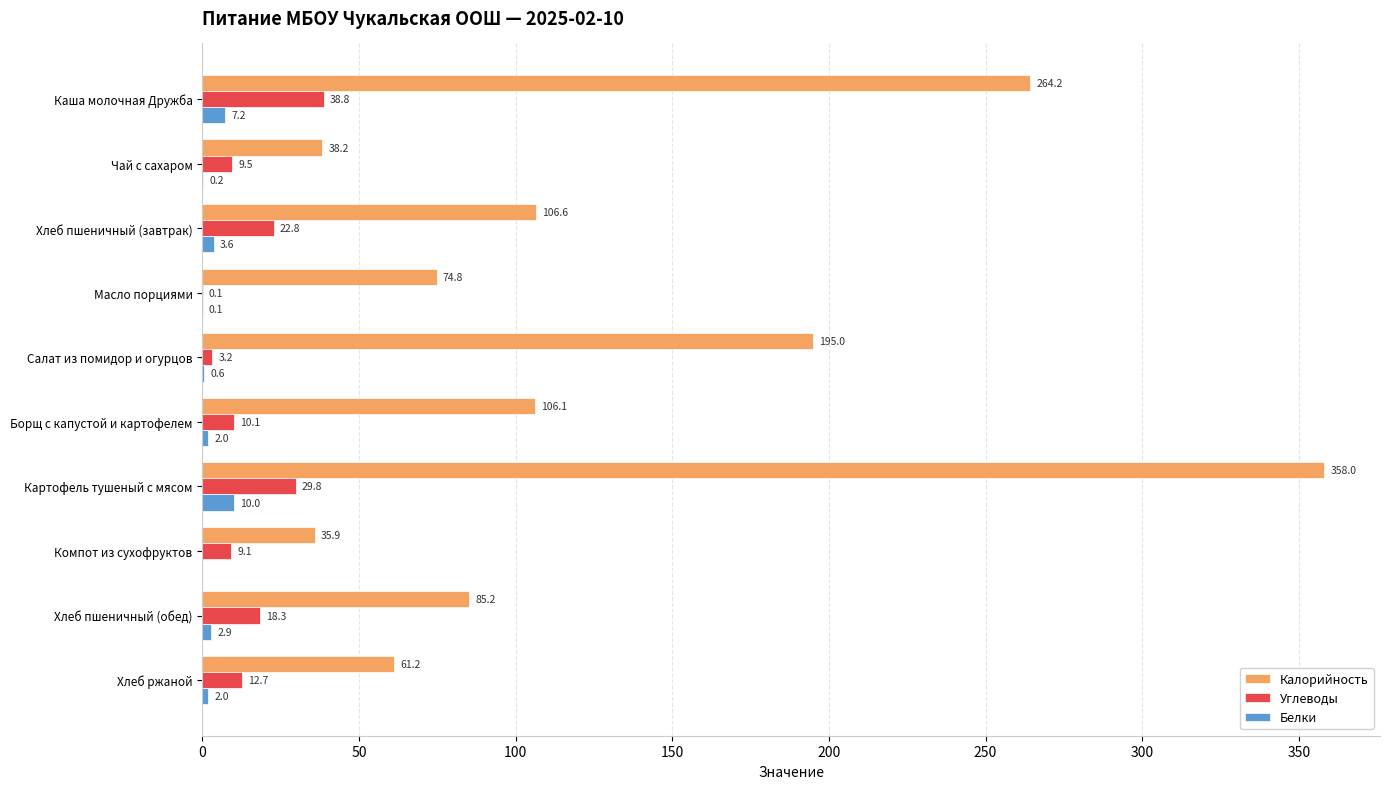

How many values in the Углеводы series exceed 12?

5